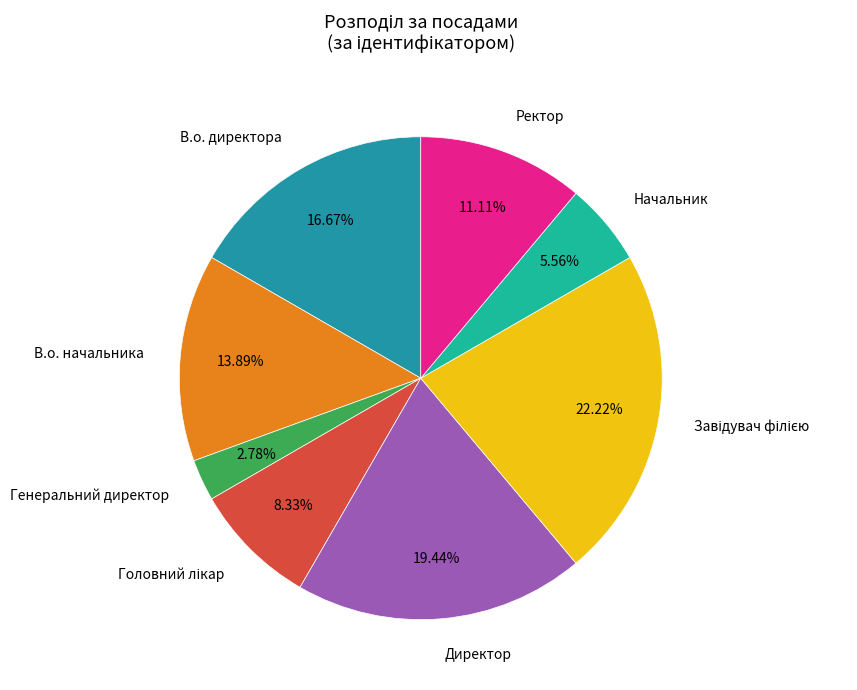

Which category has the smallest portion of the pie?

Генеральний директор